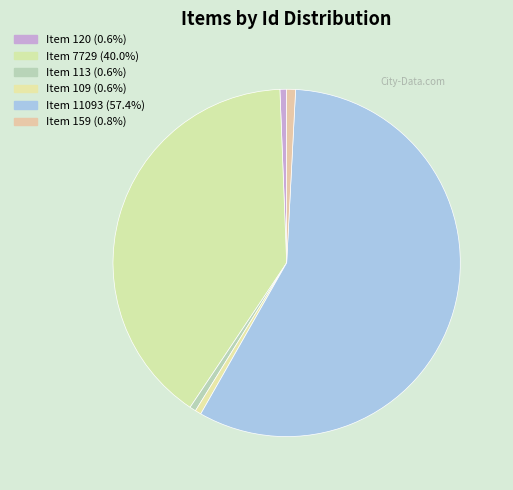

To the nearest percent, what is the average slice percentage?

17%